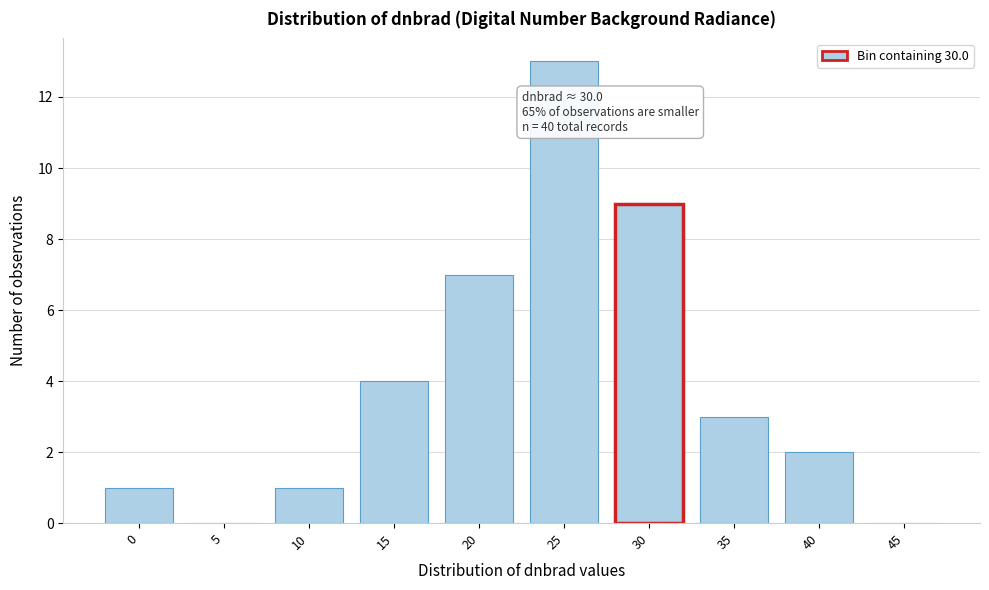

Reading right to left, what are all the values shown in this chart?

45=0	40=2	35=3	30=9	25=13	20=7	15=4	10=1	5=0	0=1